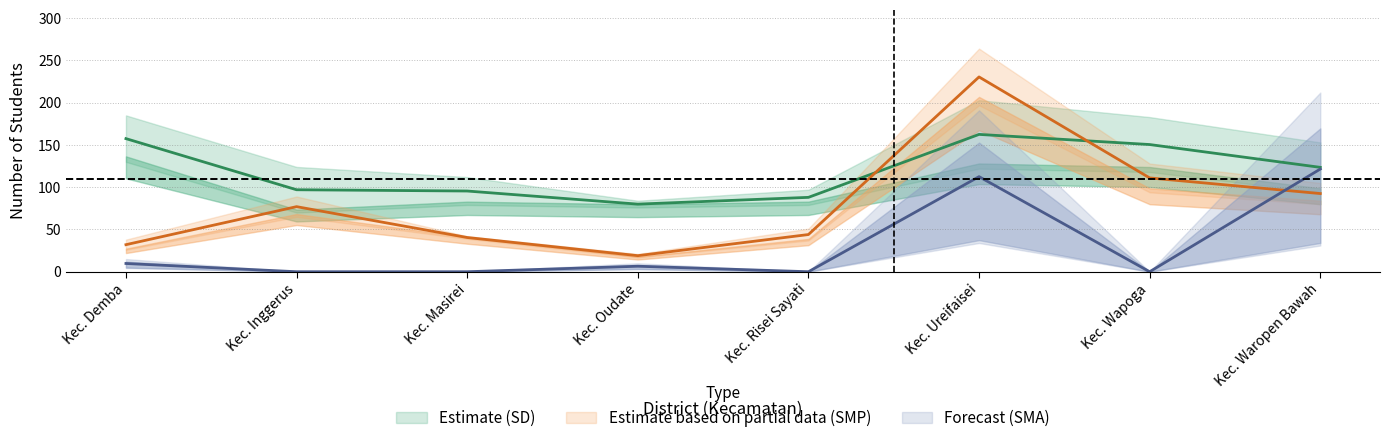

What is the label of the 5th point from the right?

Kec. Oudate